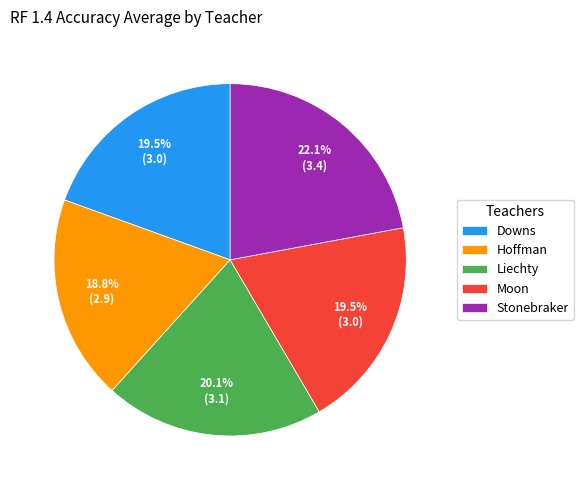

Which slice is the smallest?

Hoffman